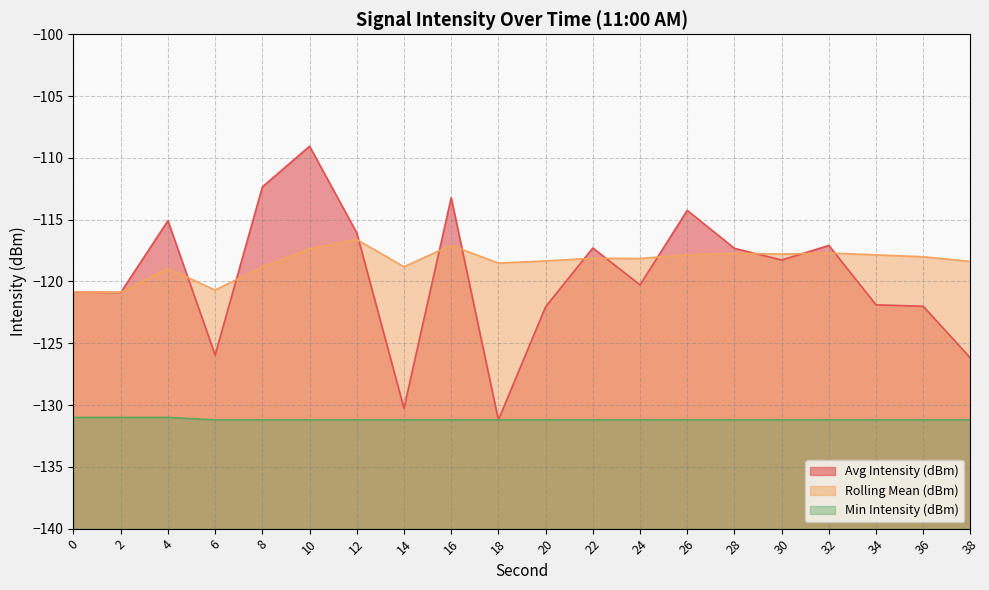

What is the difference between the maximum and minimum values in the Rolling Mean (dBm) series?

4.3